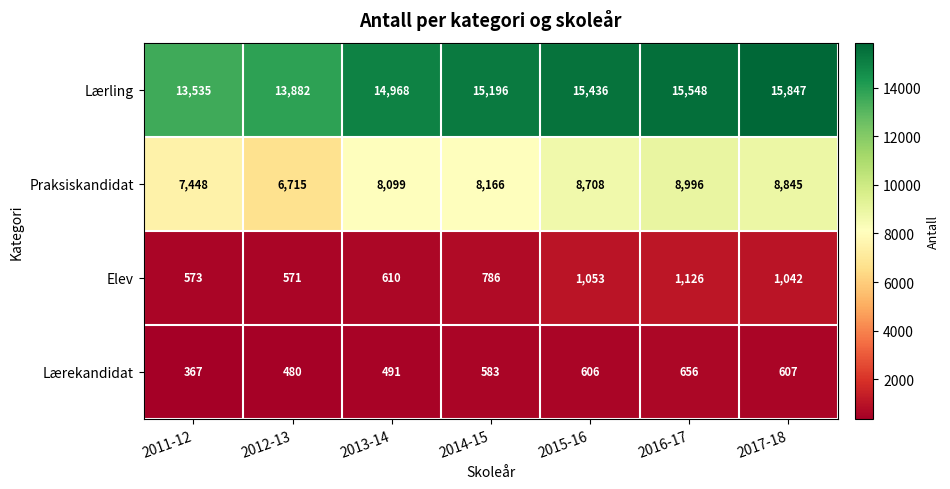

Which series has the largest range (max minus min)?

Lærling